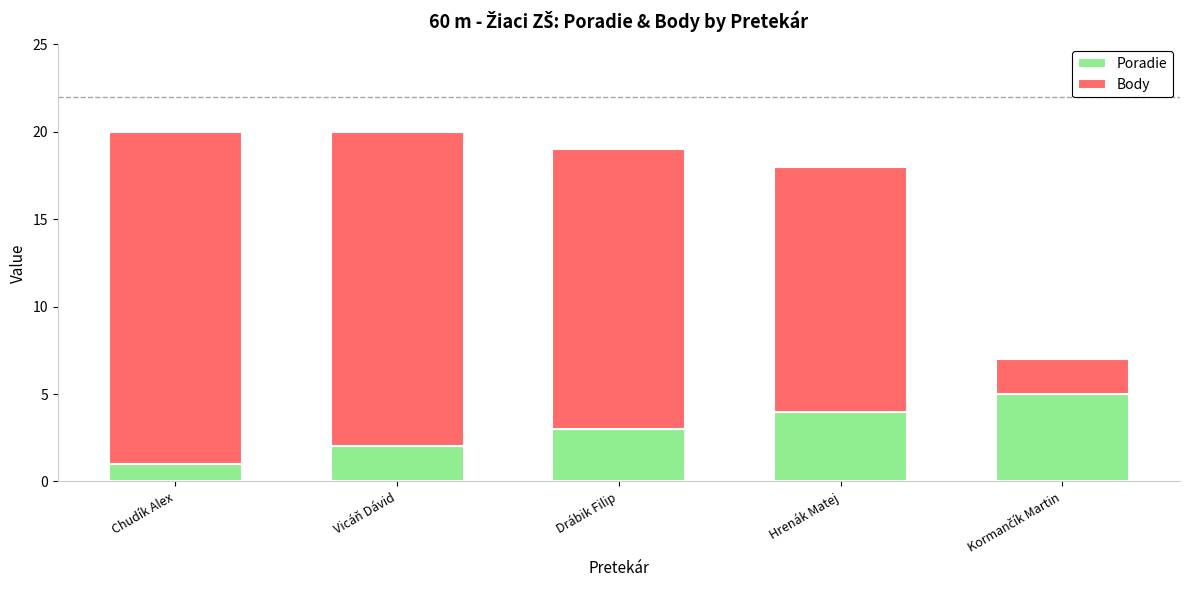

At which label does Poradie reach its minimum?

Chudík Alex